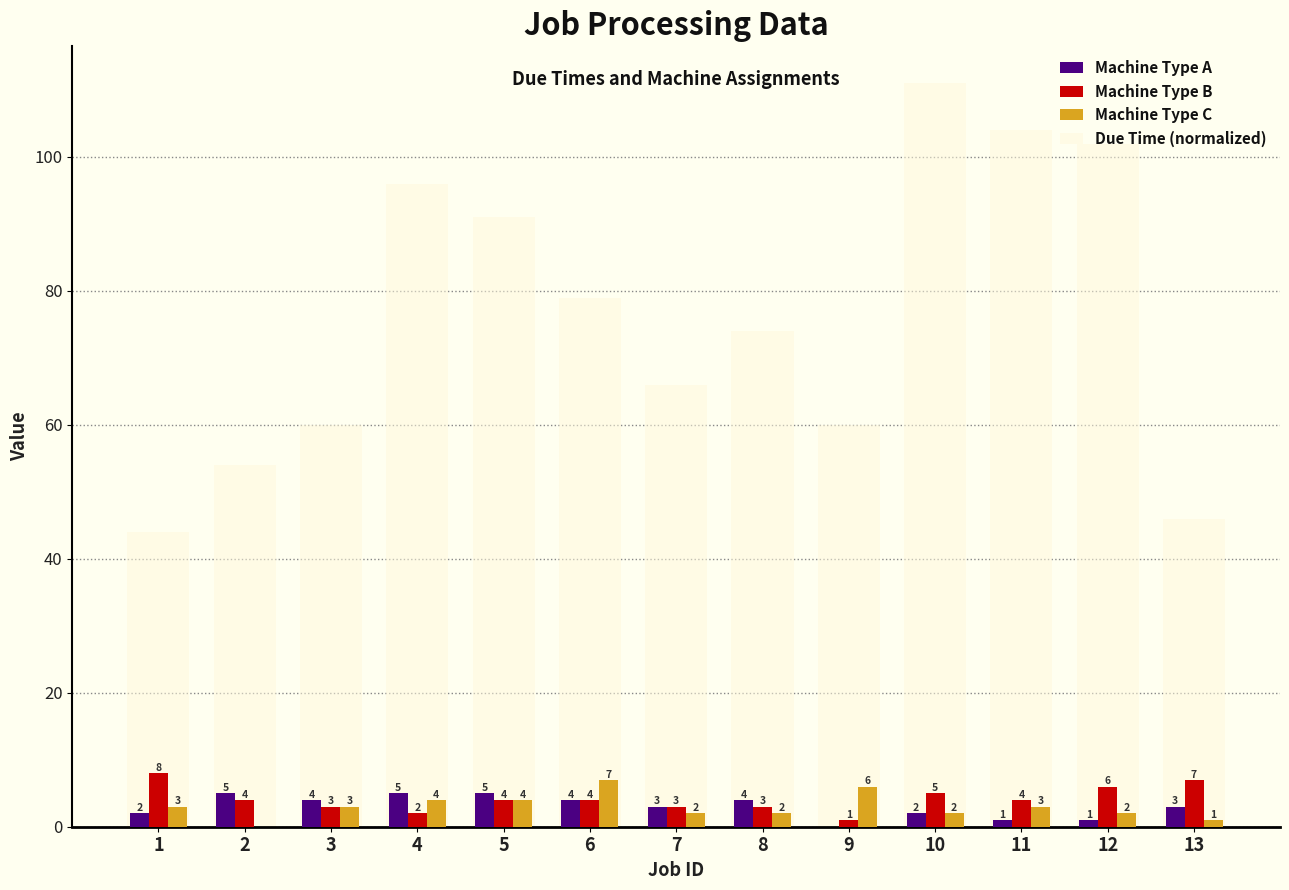

What is the average value of the Machine Type A series?

3